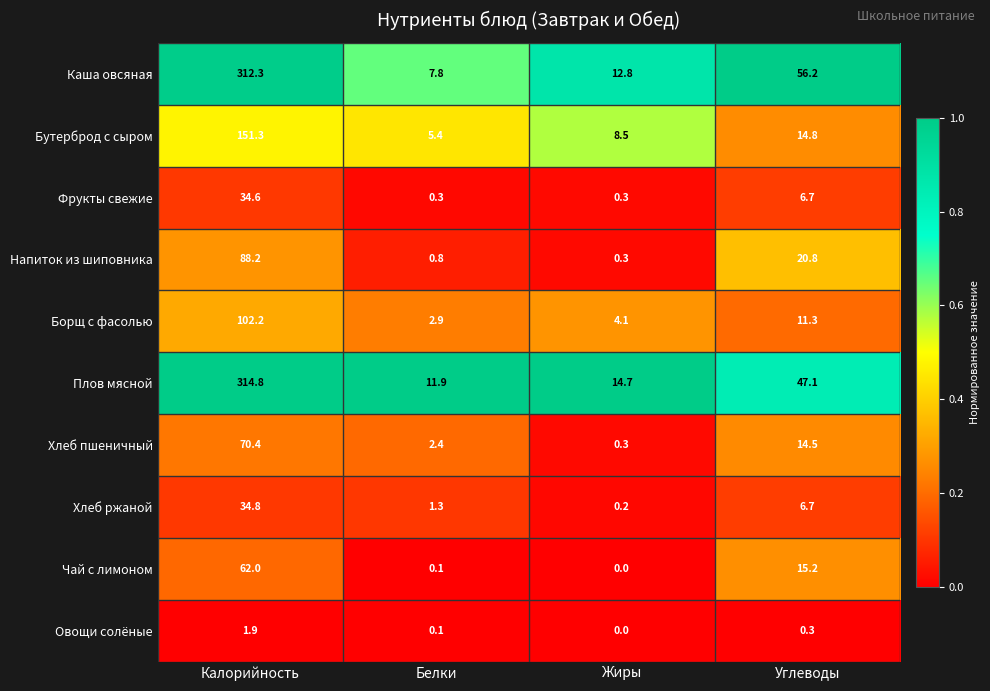

Which series has the largest range (max minus min)?

Каша овсяная